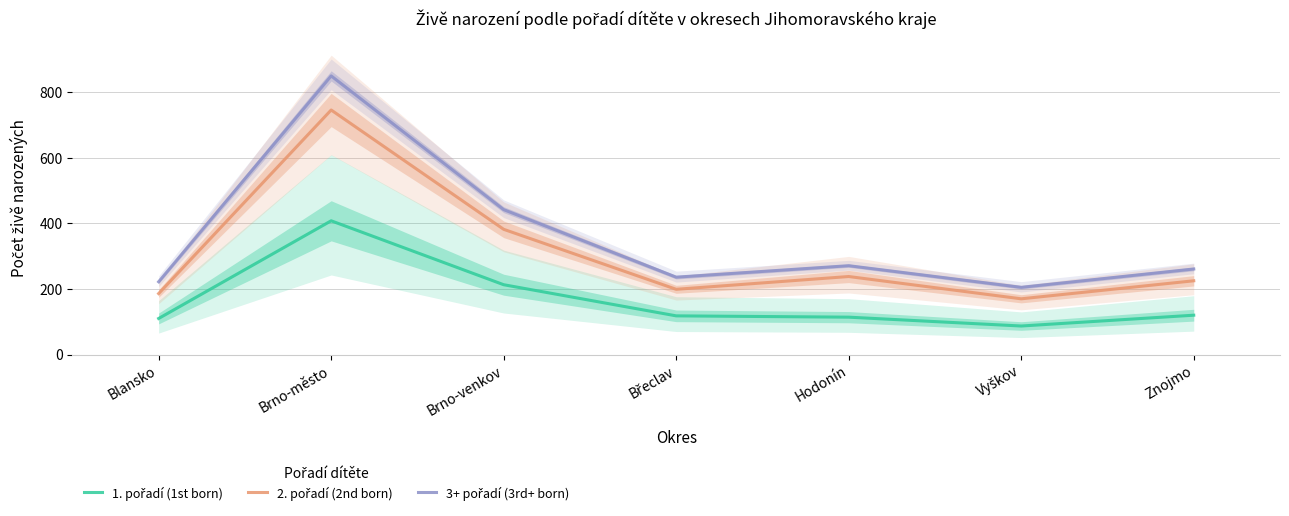

Where is 2. pořadí (2nd born) nearest to the value 458?

Brno-venkov